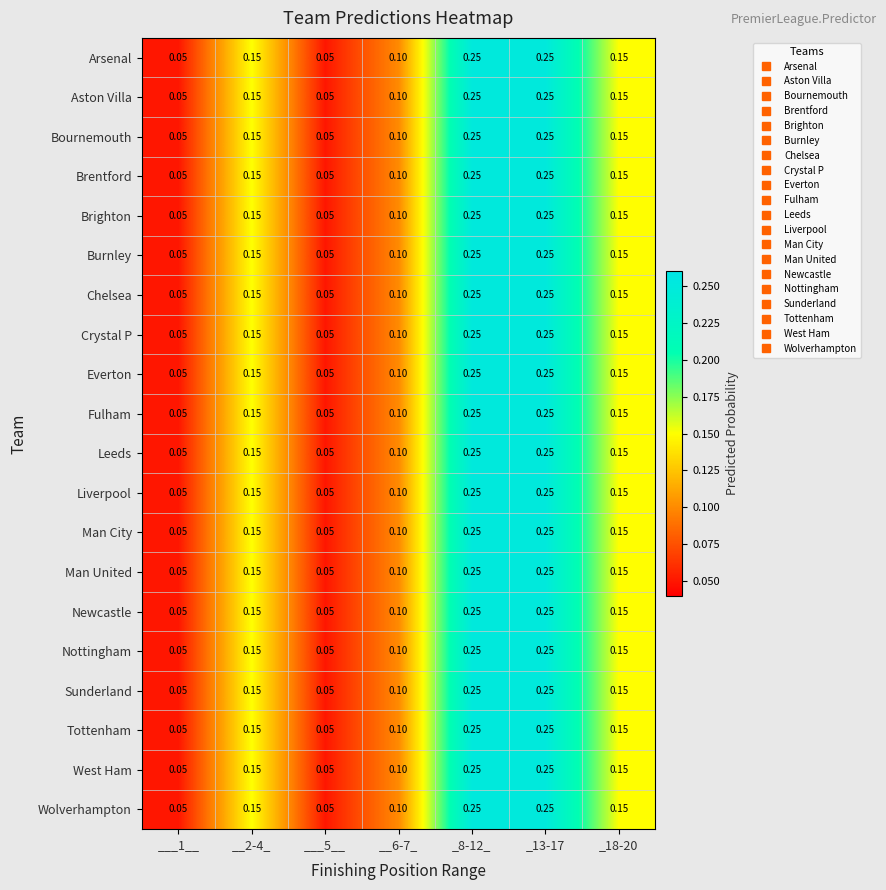

Is the value of Crystal P at ___5__ greater than the value of Fulham at __6-7_?

No